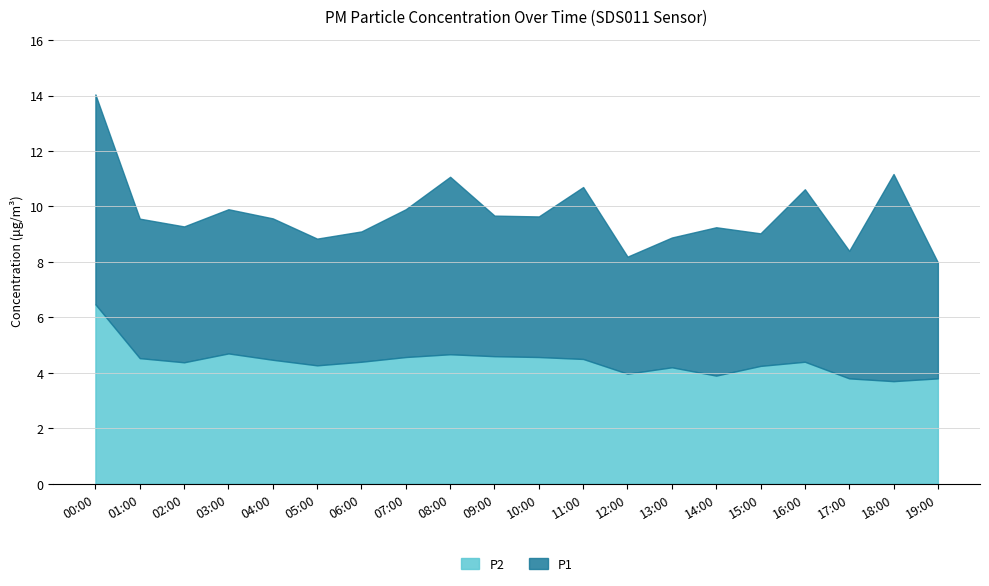

What is the lowest value of the P2 series?

3.7